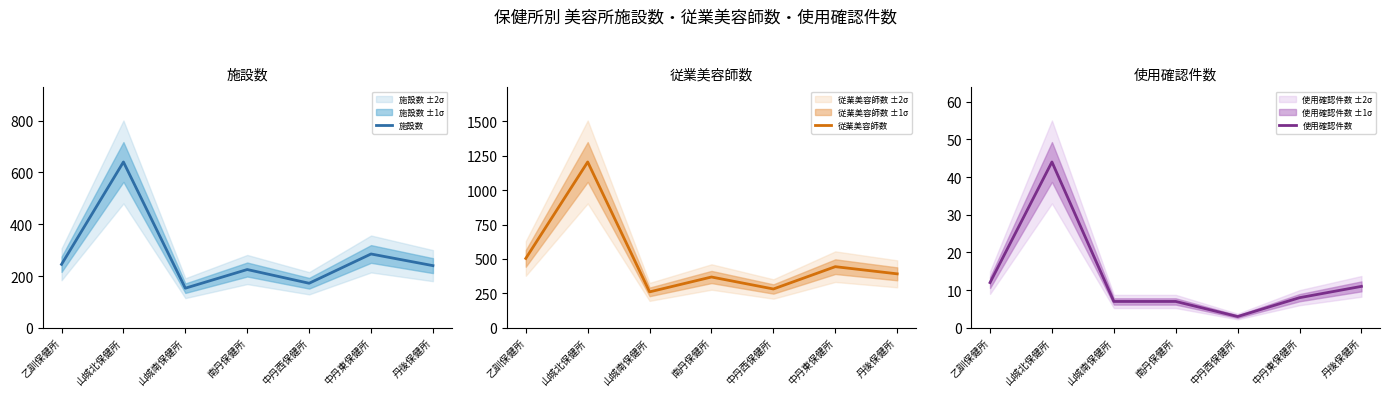

True or false: 施設数 has more than 0 interior local peaks.

True